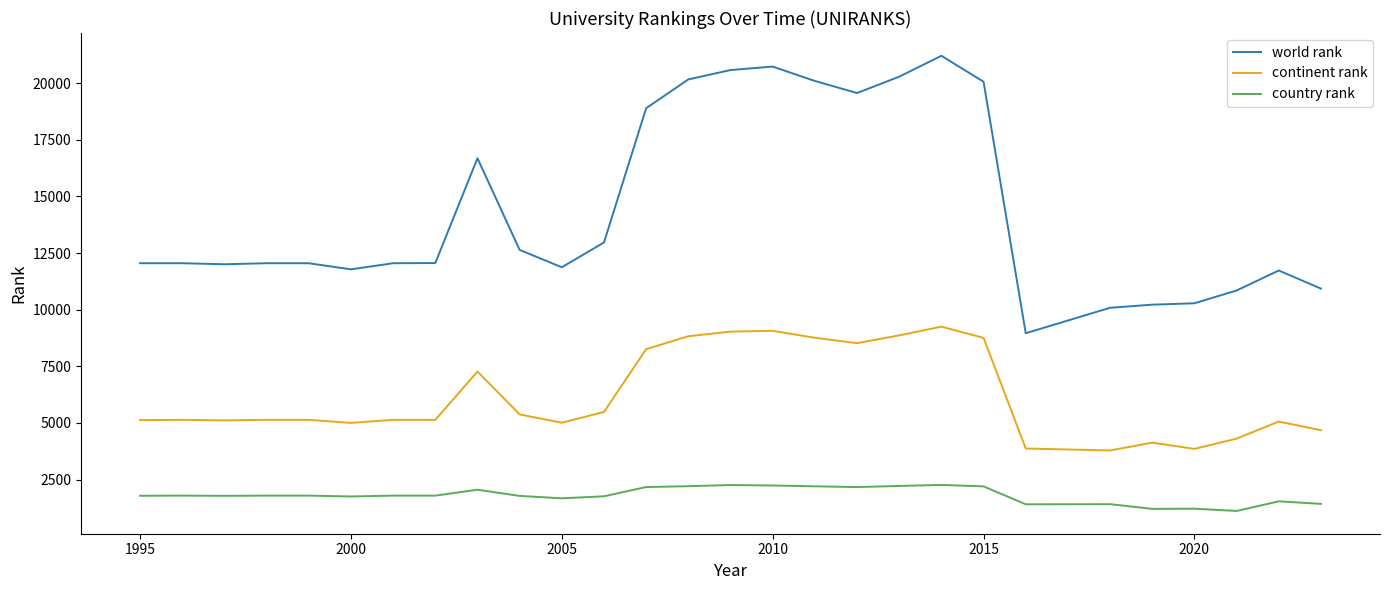

True or false: country rank and world rank intersect in this chart.

False